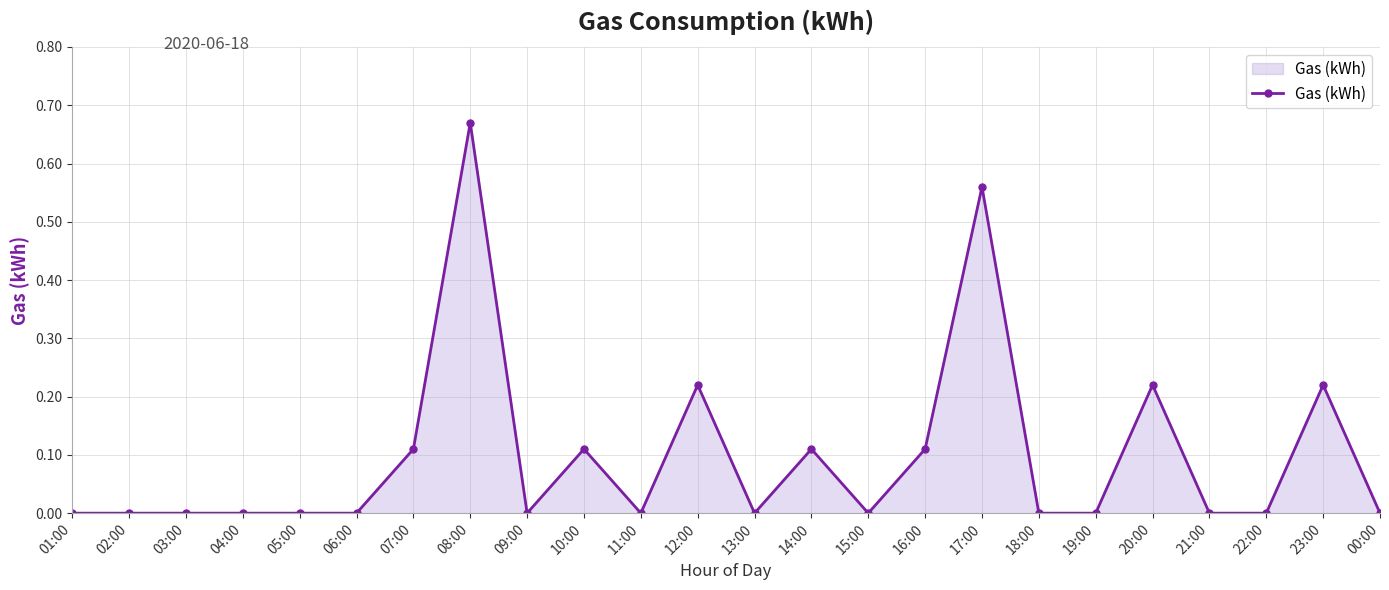

True or false: there are more than 0 points higher than both neighbors.

True